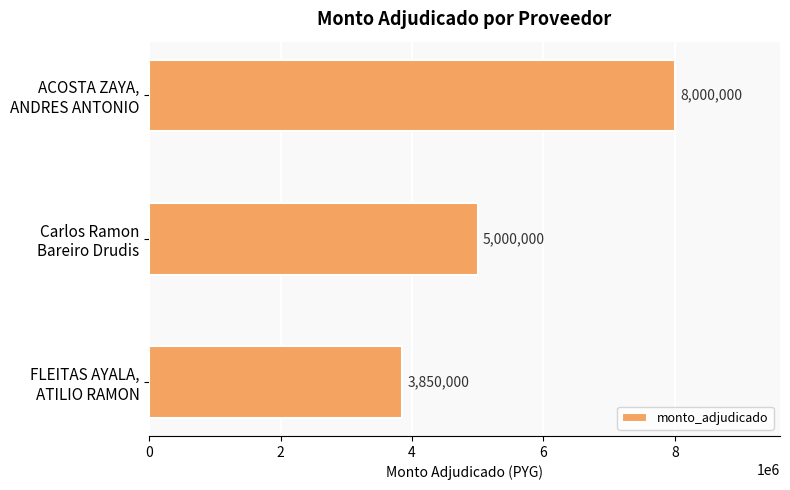

What is the sum of all values?

16850000